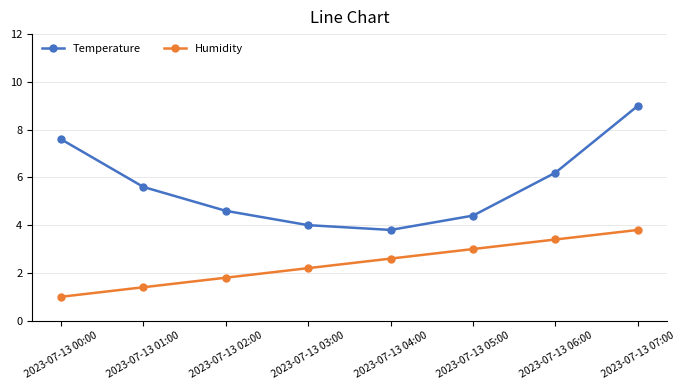

True or false: Humidity has more than 1 interior local peaks.

False